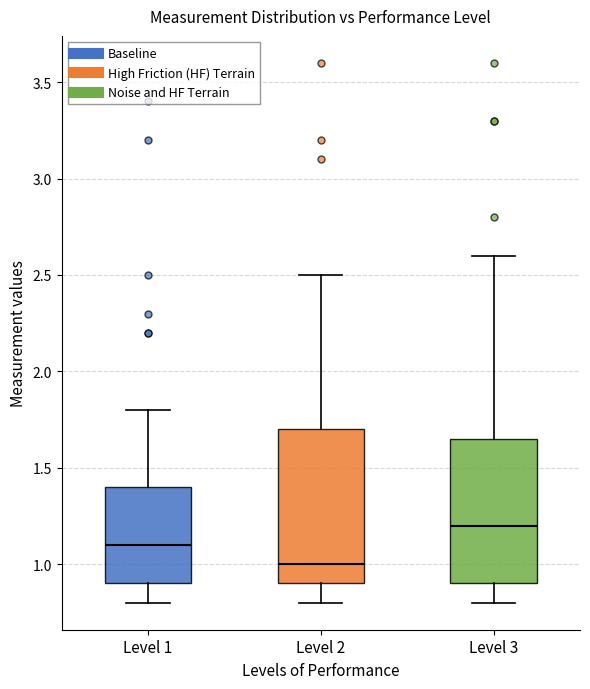

Which box's median line is the lowest?

Level 2